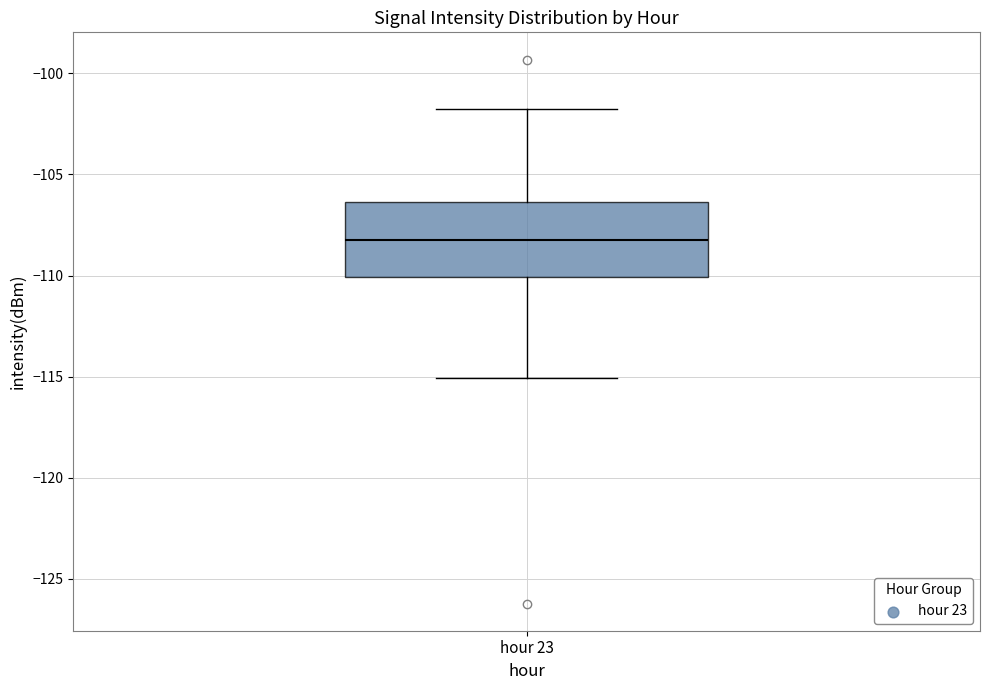

Where does the upper whisker of the box for hour 23 end on the y-axis? The values are not printed on the chart, so give them approximately, as read against the axis.

-102.0